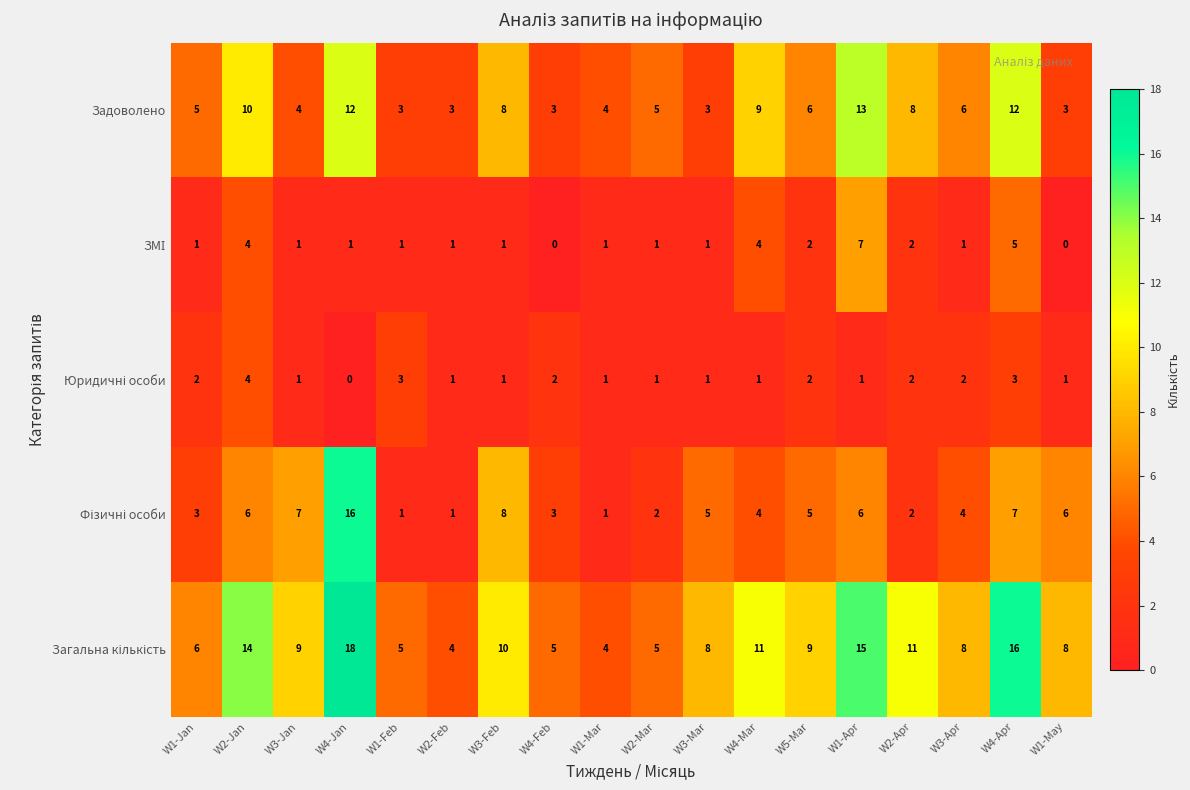

Count the Задоволено values in the range 3 to 9.

14